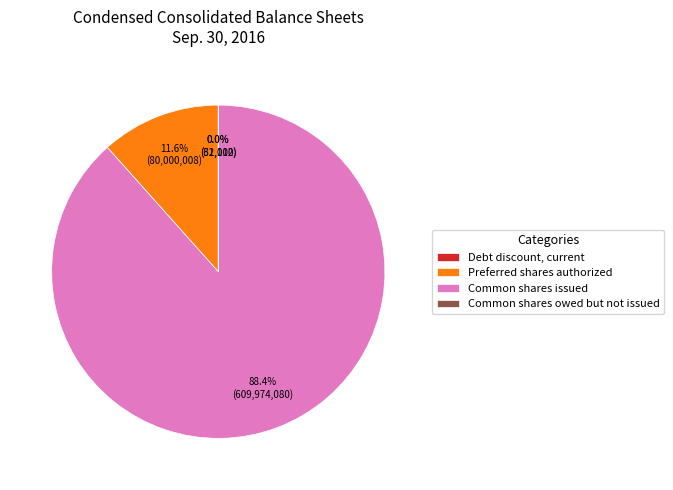

To the nearest percent, what is the average slice percentage?

25%